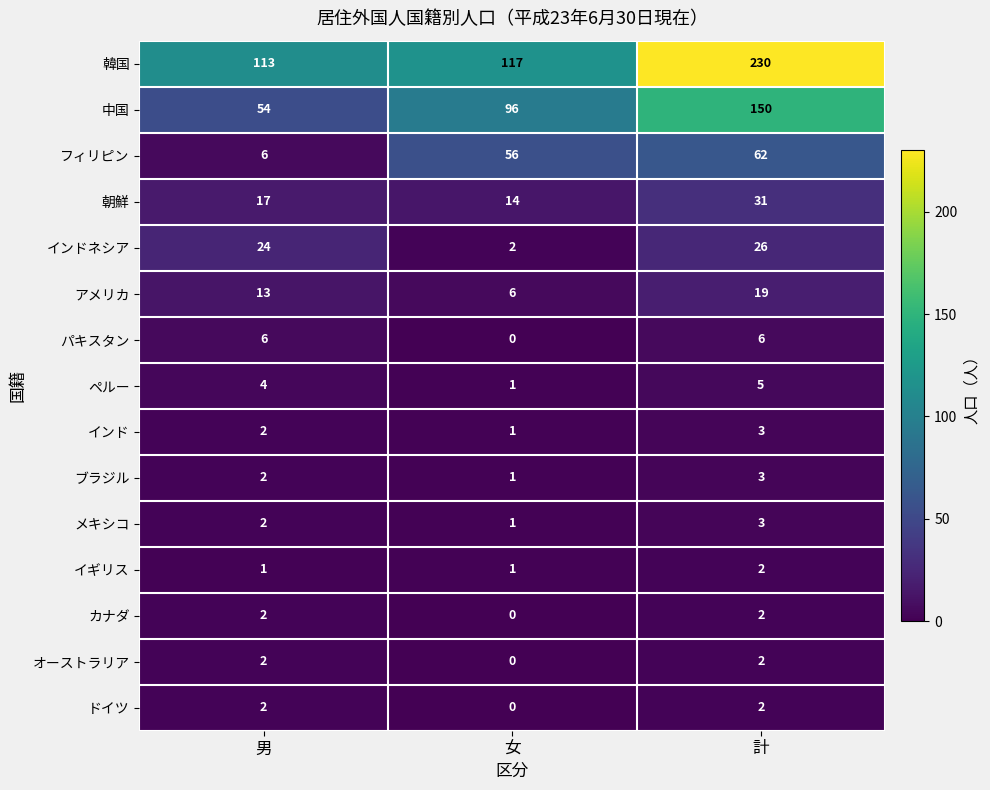

What is the greatest value displayed?

230